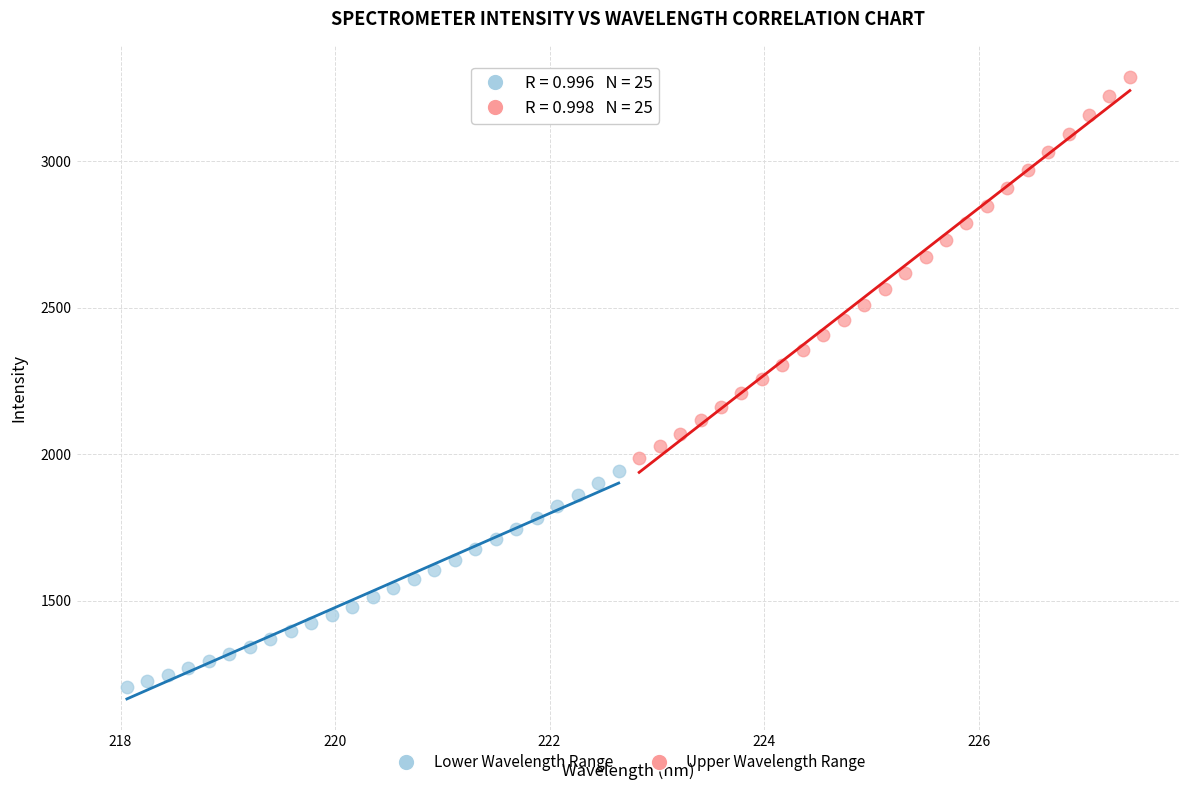

Which series has the widest spread of Y values?

Upper Wavelength Range